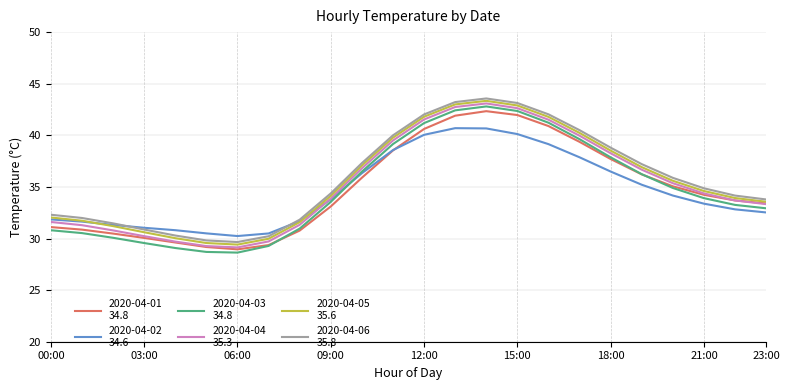

What is the greatest value displayed?

43.6